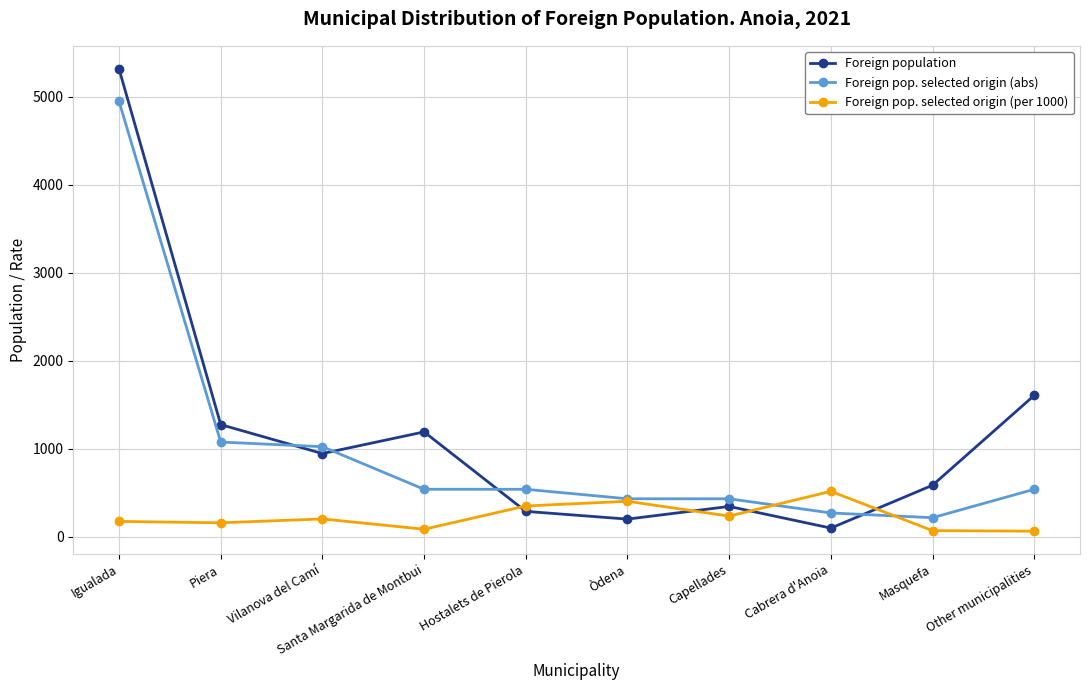

At which category is the sum across all series the highest?

Igualada